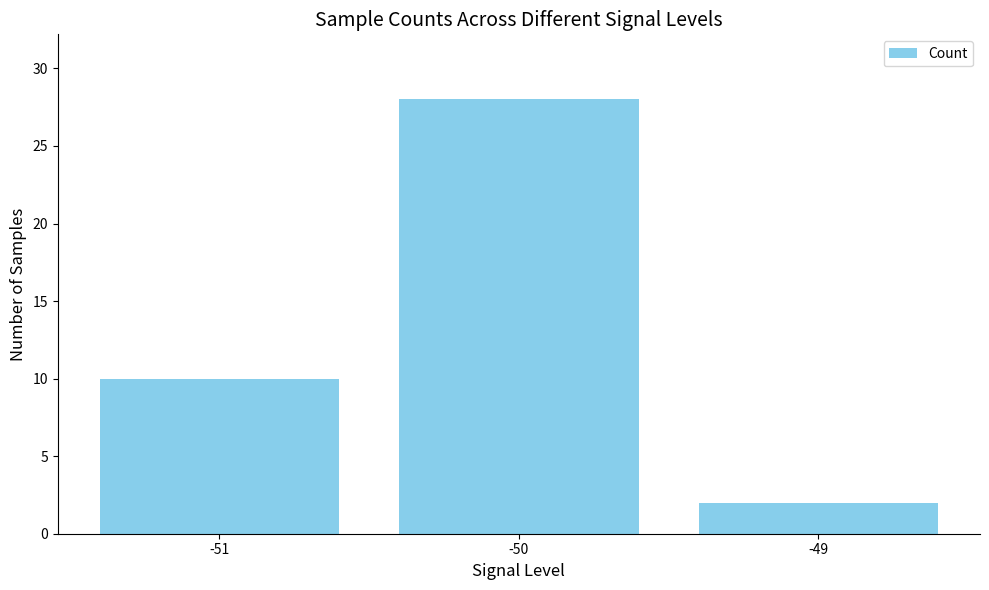

Reading left to right, list all the values displayed in this chart.

-51=10	-50=28	-49=2